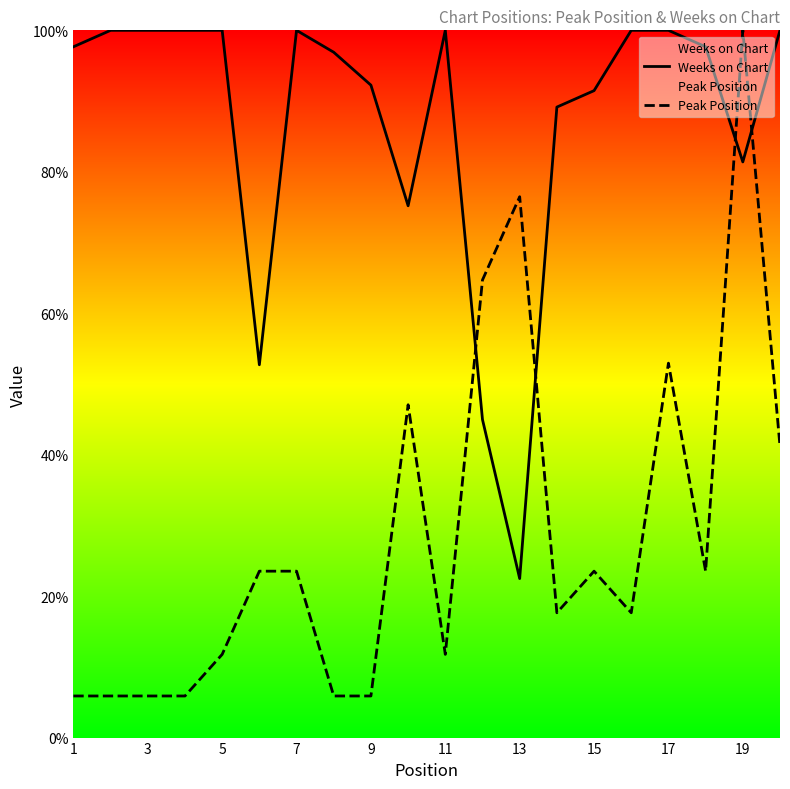

How many intersections are there between Peak Position and Weeks on Chart?

4